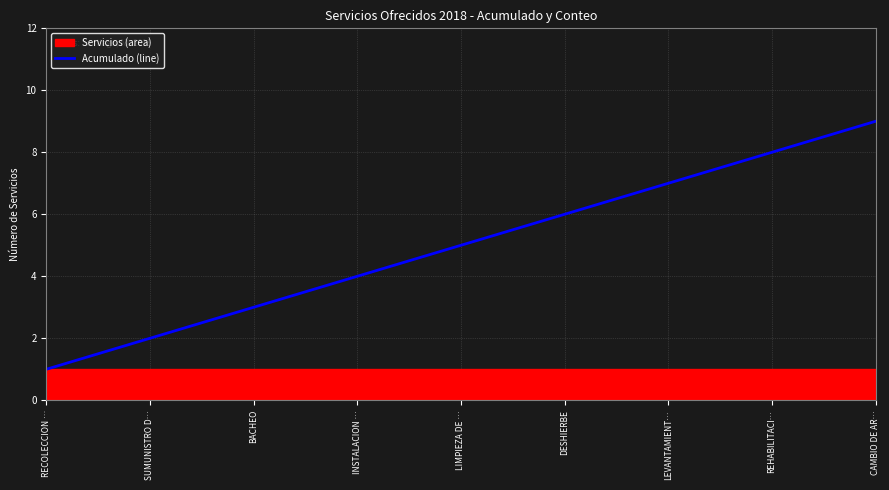

Reading left to right, extract all data points from this chart.

RECOLECCION …=1	SUMUNISTRO D…=2	BACHEO=3	INSTALACION …=4	LIMPIEZA DE …=5	DESHIERBE=6	LEVANTAMIENT…=7	REHABILITACI…=8	CAMBIO DE AR…=9